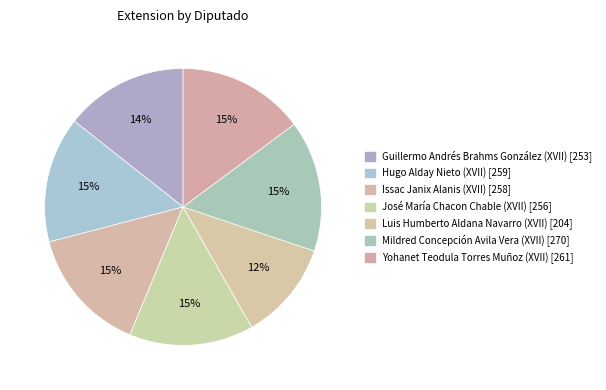

How many slices are in this pie chart?

7